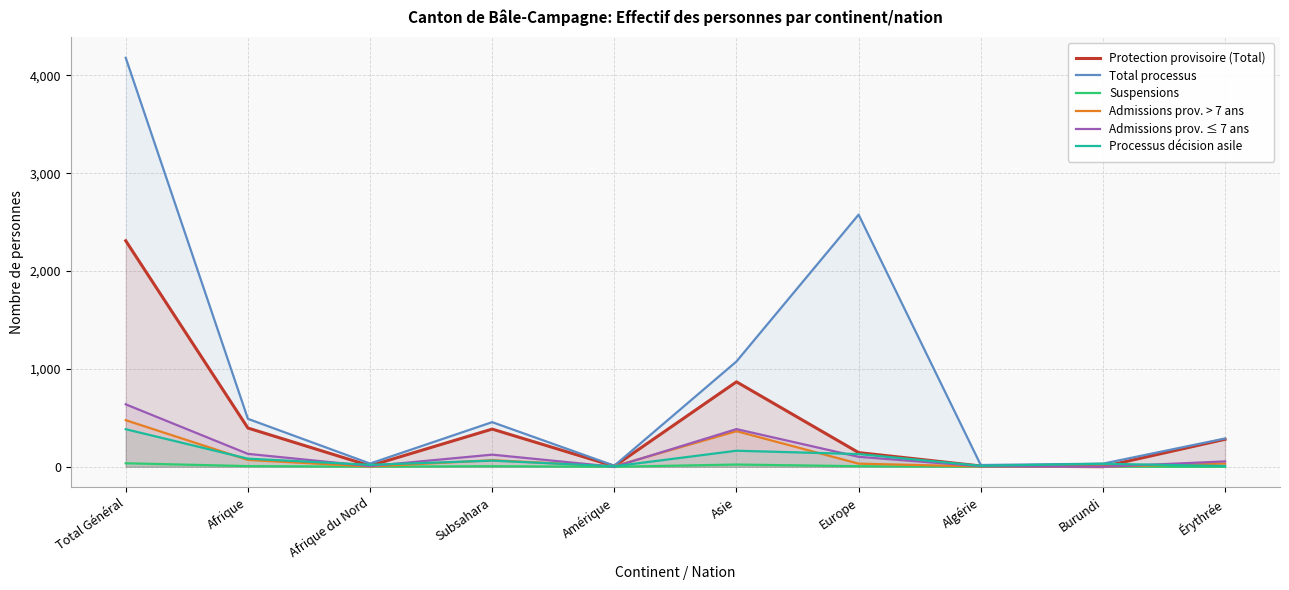

After their last crossing, which series has the higher values: Admissions prov. ≤ 7 ans or Processus décision asile?

Admissions prov. ≤ 7 ans